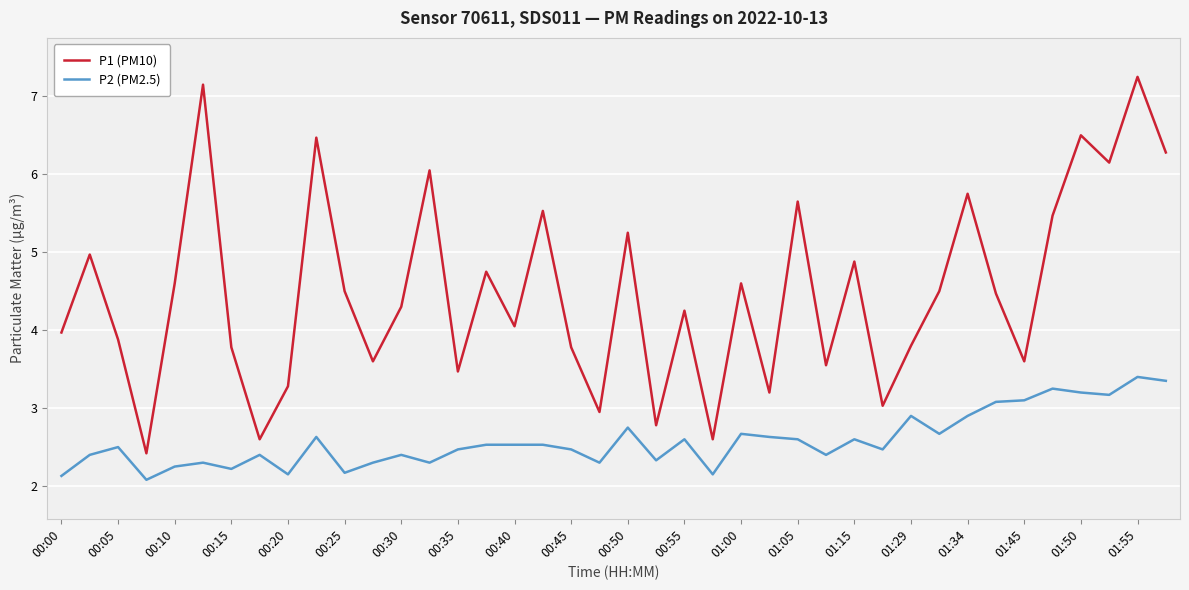

What is the minimum value shown in the chart?

2.1